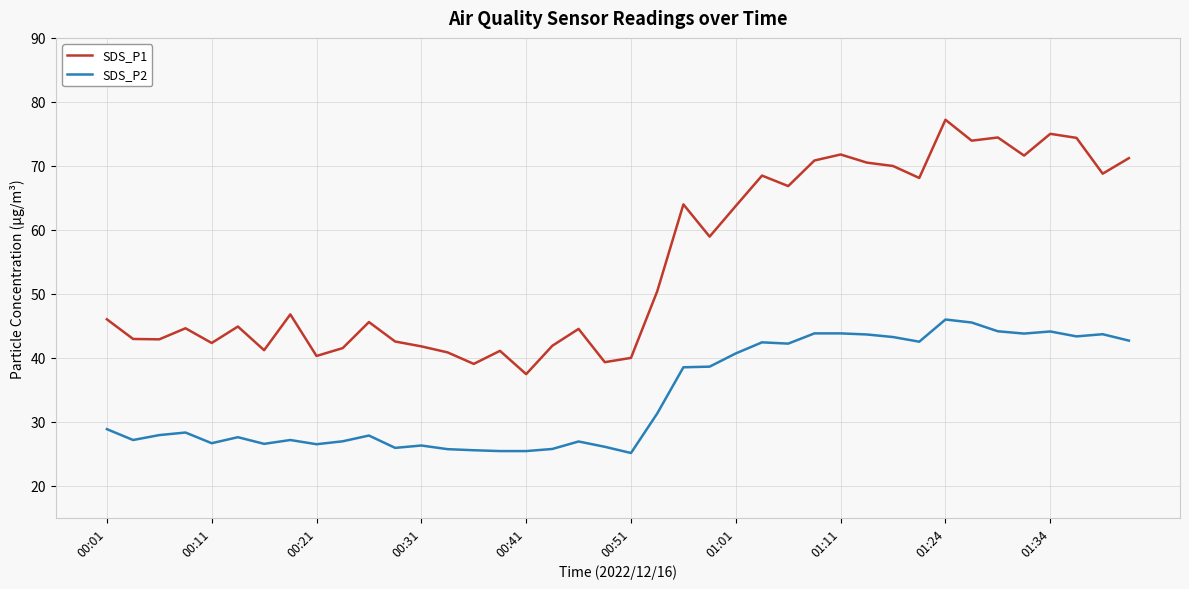

Rank the series by their maximum value, from highest to lowest.

SDS_P1, SDS_P2